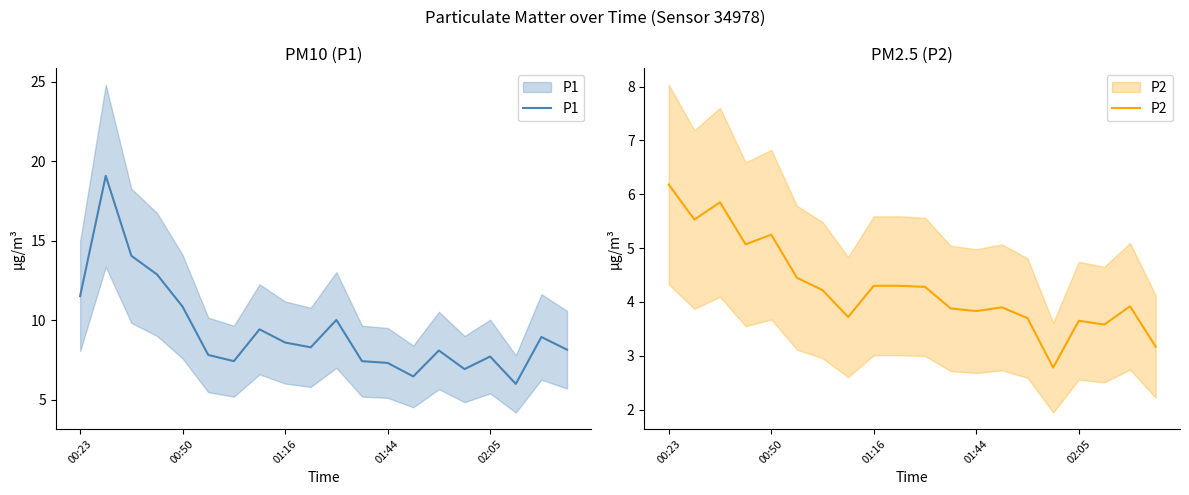

True or false: P1 and P2 intersect in this chart.

False